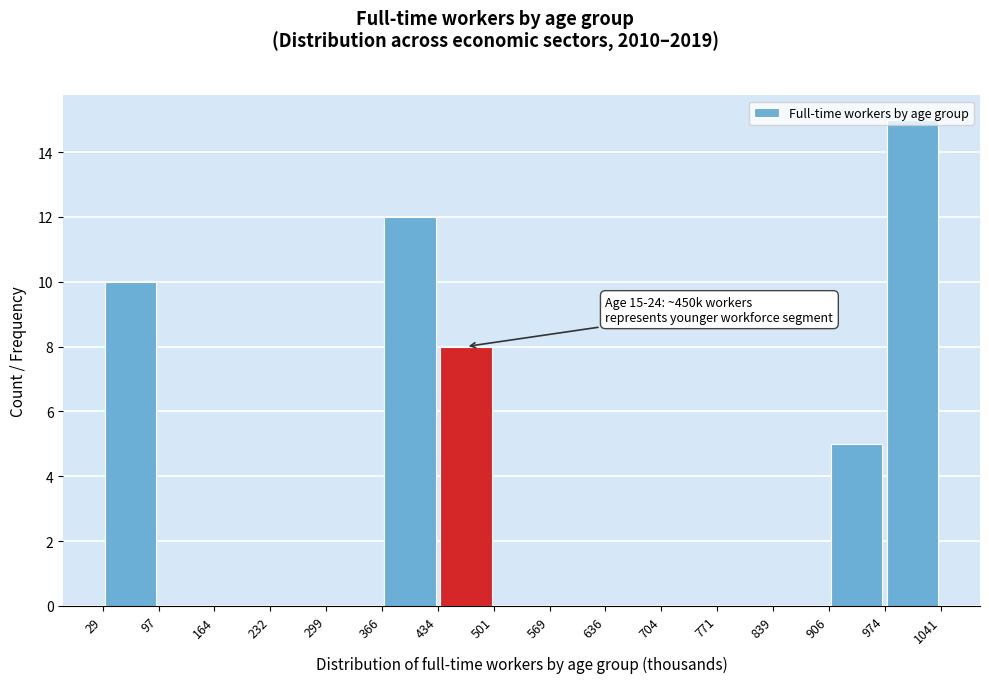

Which range on the x-axis has the tallest bar?

974 to 1041